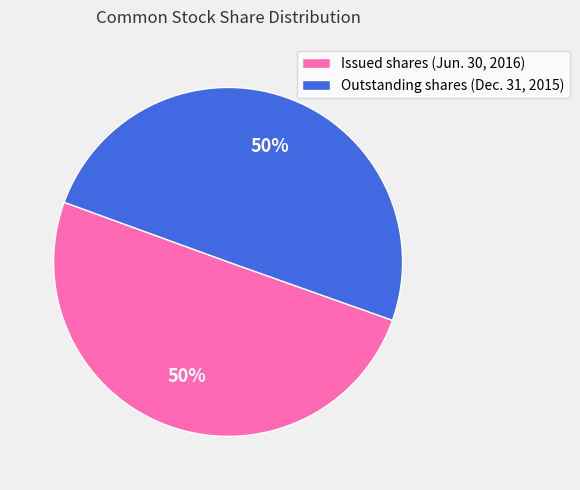

To the nearest percent, what portion does Outstanding shares (Dec. 31, 2015) represent?

50%